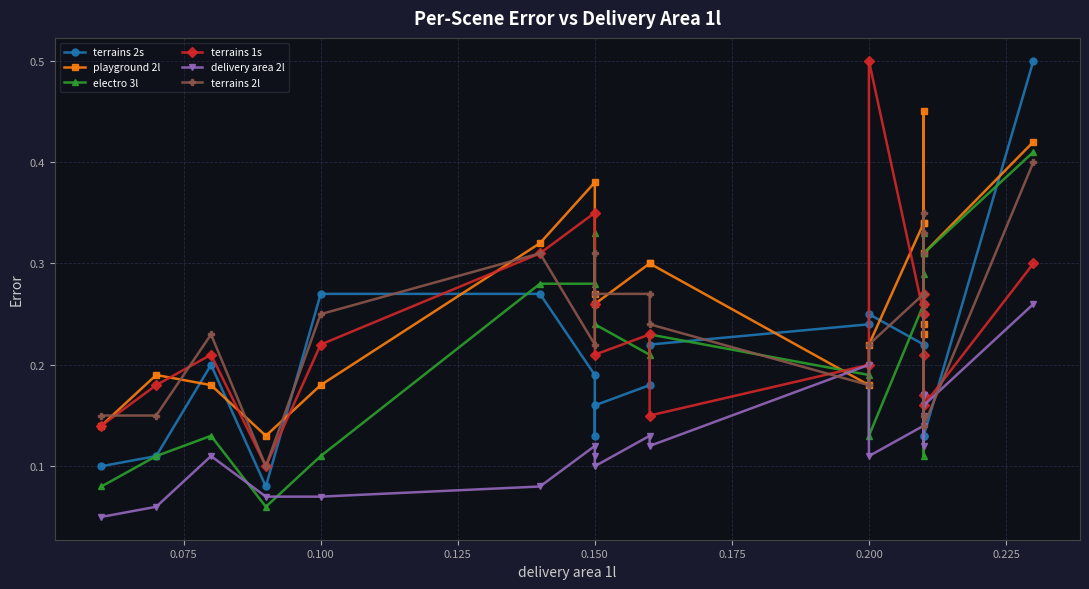

Which series has the largest total across all categories?

playground 2l